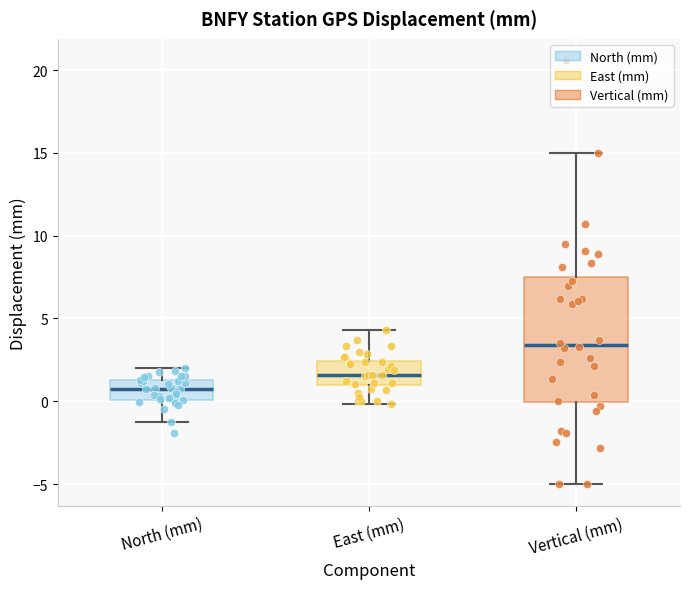

Comparing the boxes themselves (not the whiskers), which one is the tallest?

Vertical (mm)